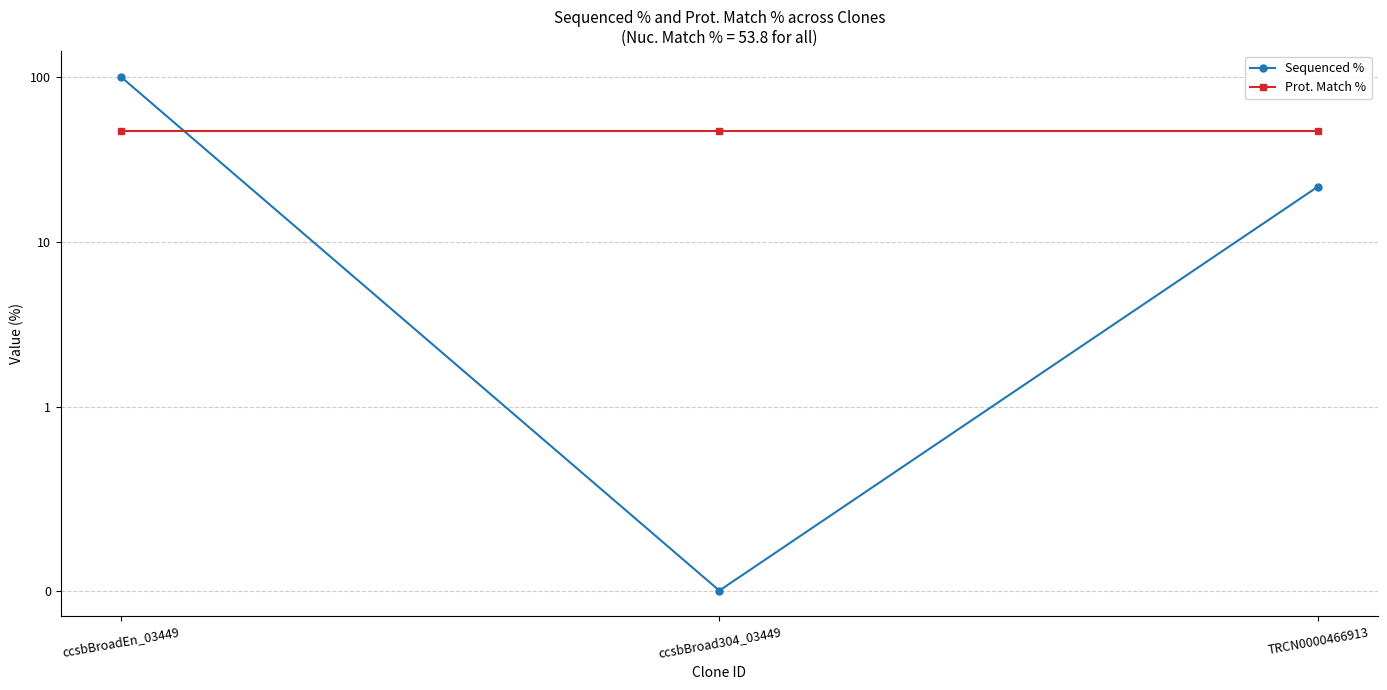

What is the sum of the Prot. Match % values at ccsbBroadEn_03449 and TRCN0000466913?

94.2